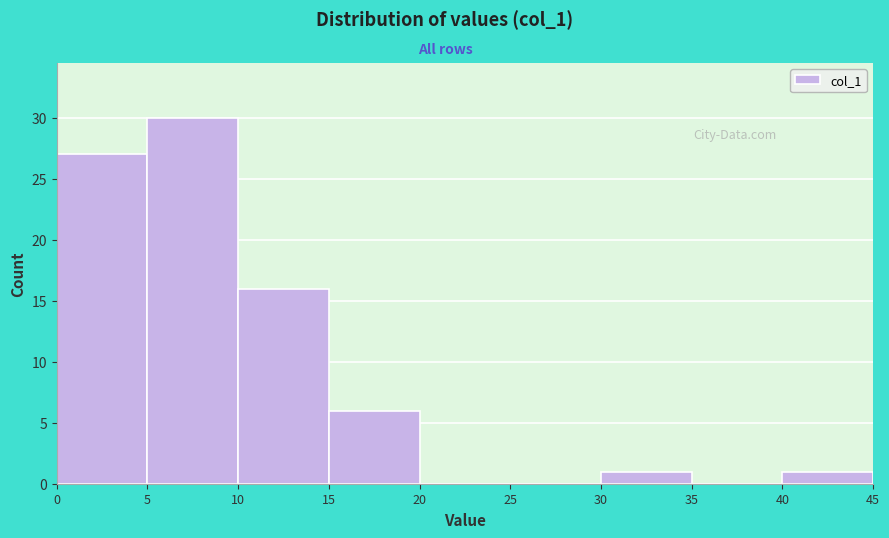

Reading left to right, list every bar in this chart as the range it spans on the x-axis followed by its height. The values are not printed on the chart, so give them approximately, as read against the axis.

0 to 5: 27
5 to 10: 30
10 to 15: 16
15 to 20: 6
20 to 25: 0
25 to 30: 0
30 to 35: 1
35 to 40: 0
40 to 45: 1